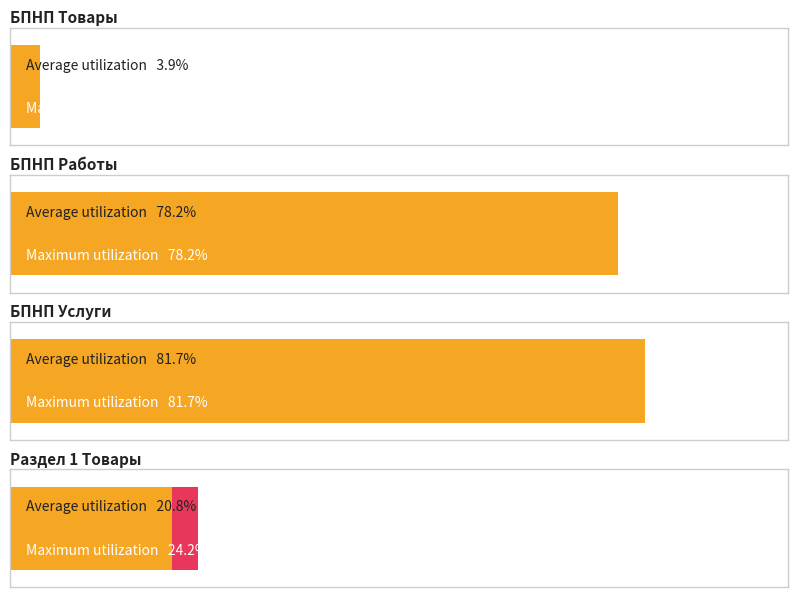

Does the chart contain any negative values?

No